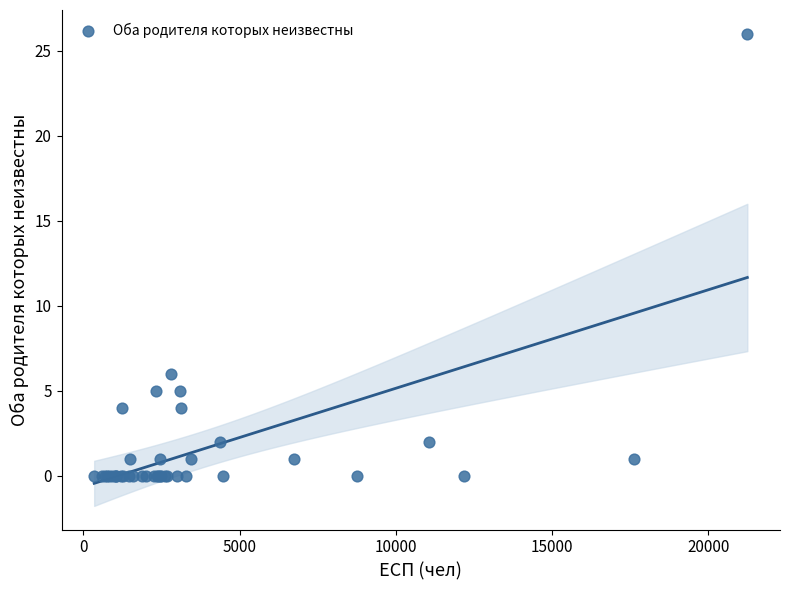

What Y value in the scatter plot is closest to 13?

6